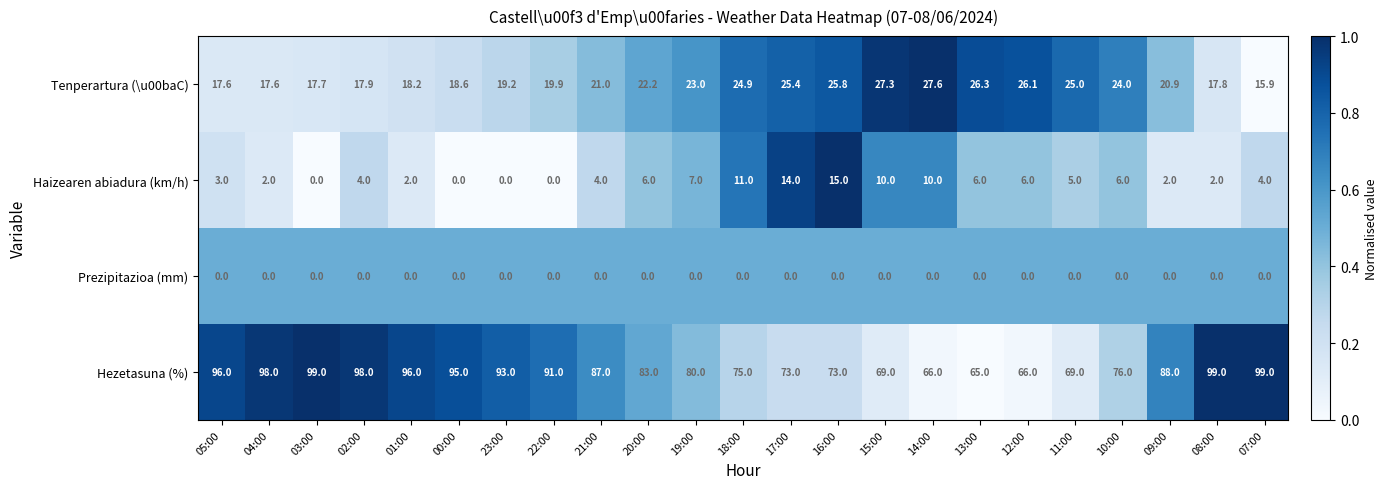

What is the maximum value for Hezetasuna (%)?

99.0